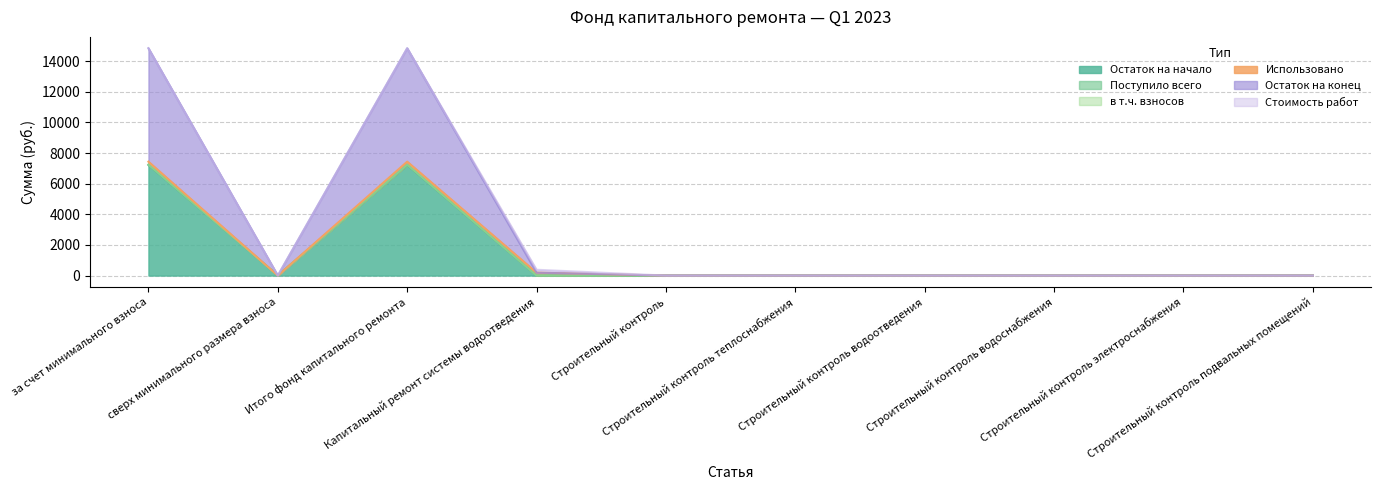

Is it true that Остаток на конец equals 0.0 at Строительный контроль подвальных помещений?

True